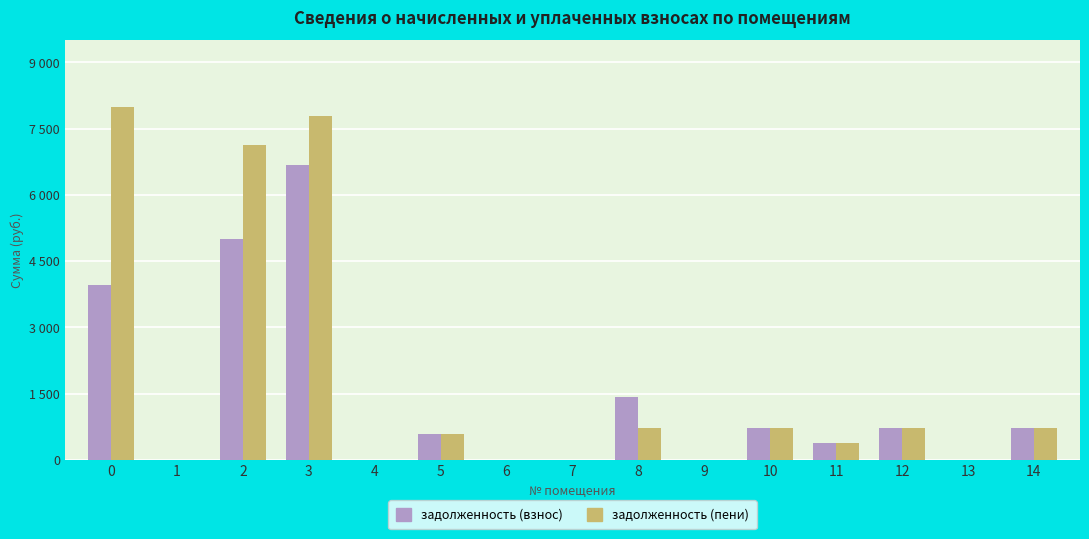

What are all the series names shown in the legend?

задолженность (взнос), задолженность (пени)